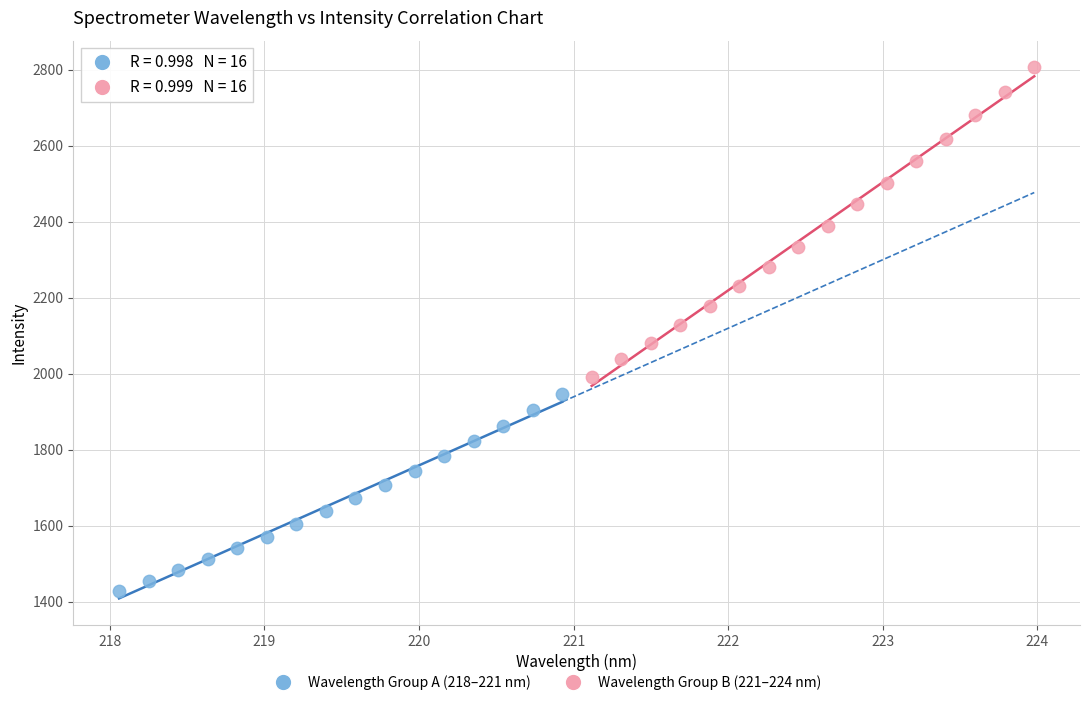

Which series has the largest Y range (max minus min)?

Wavelength Group B (221–224 nm)